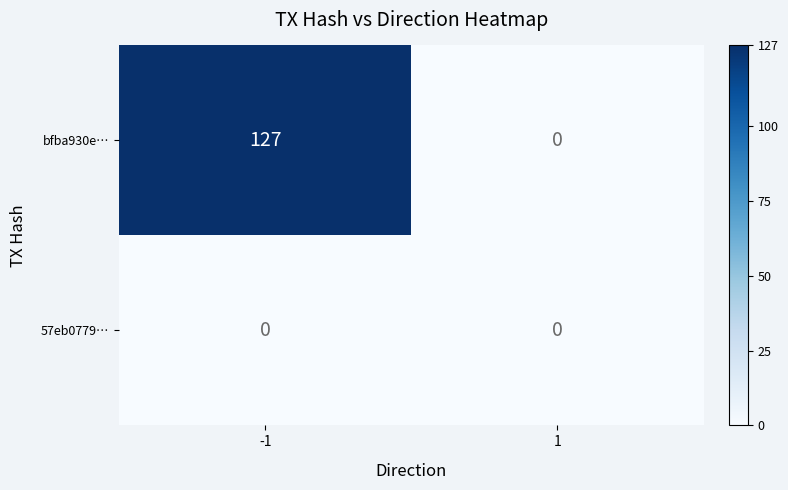

Read the bfba930e… value at -1, to the nearest 10.

130